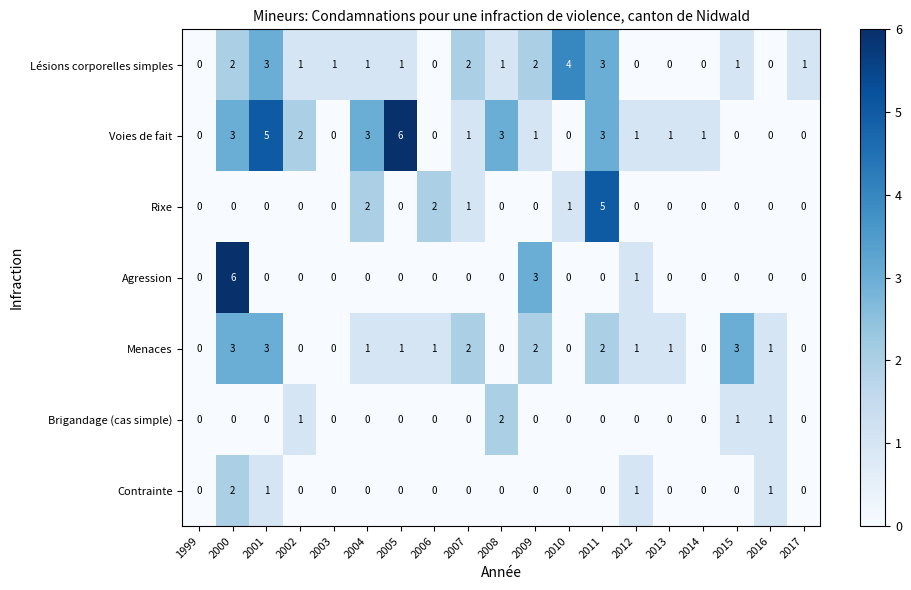

What is the difference between the highest and lowest values at 2011?

5